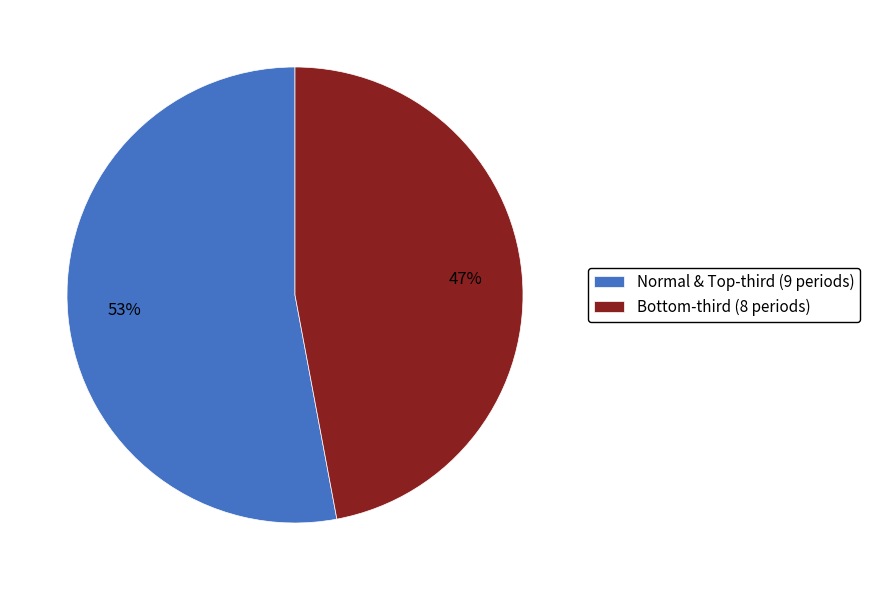

What is the largest slice in the pie chart?

Normal & Top-third (9 periods)